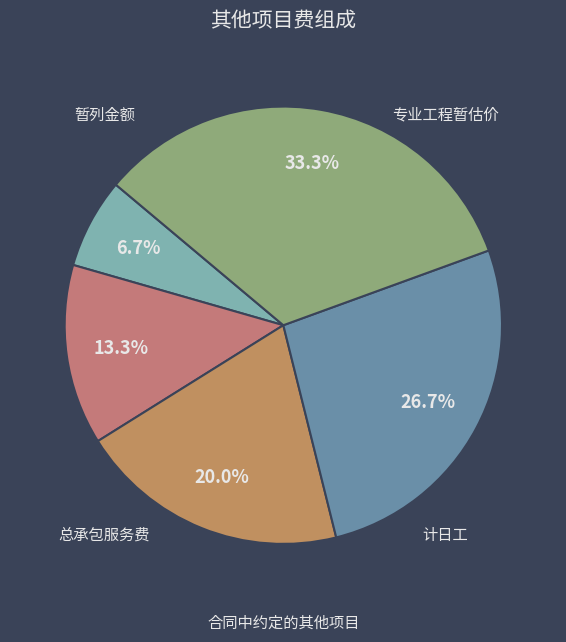

To the nearest percent, what portion does 合同中约定的其他项目 represent?

33%